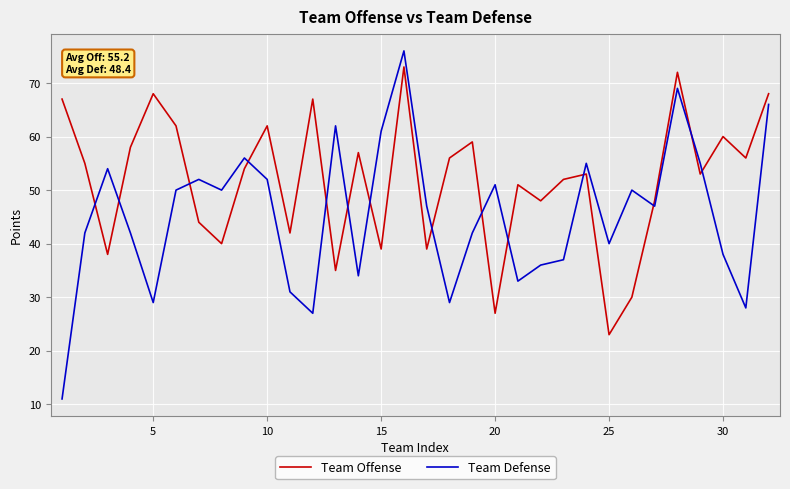

What is the difference between the maximum and minimum values in the Team Defense series?

65